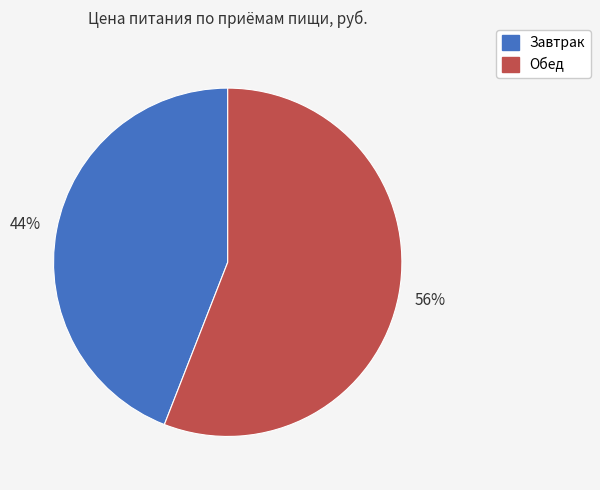

What is the smallest slice in the pie chart?

Завтрак